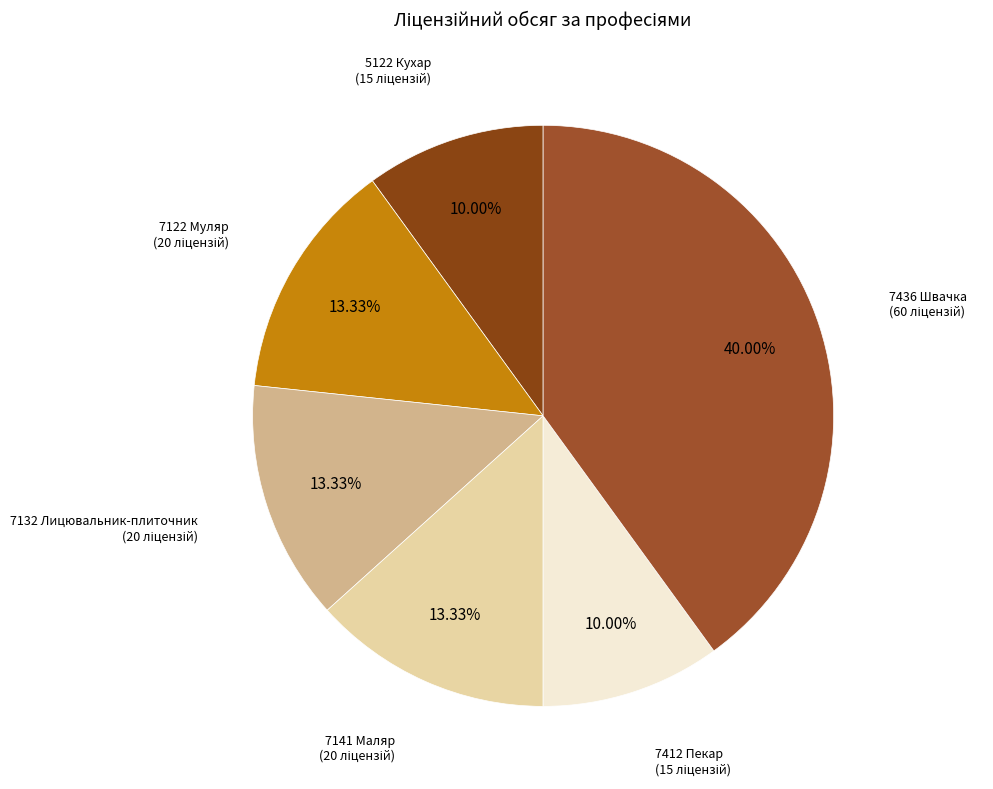

What portion of the pie excludes 7122 Муляр?

86.7%